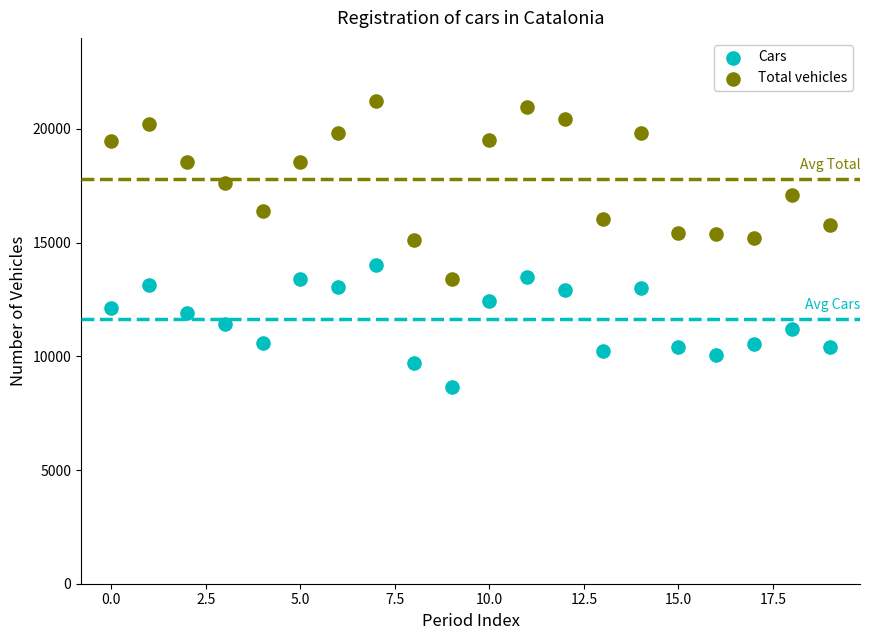

Which series contains the lowest Y value?

Cars